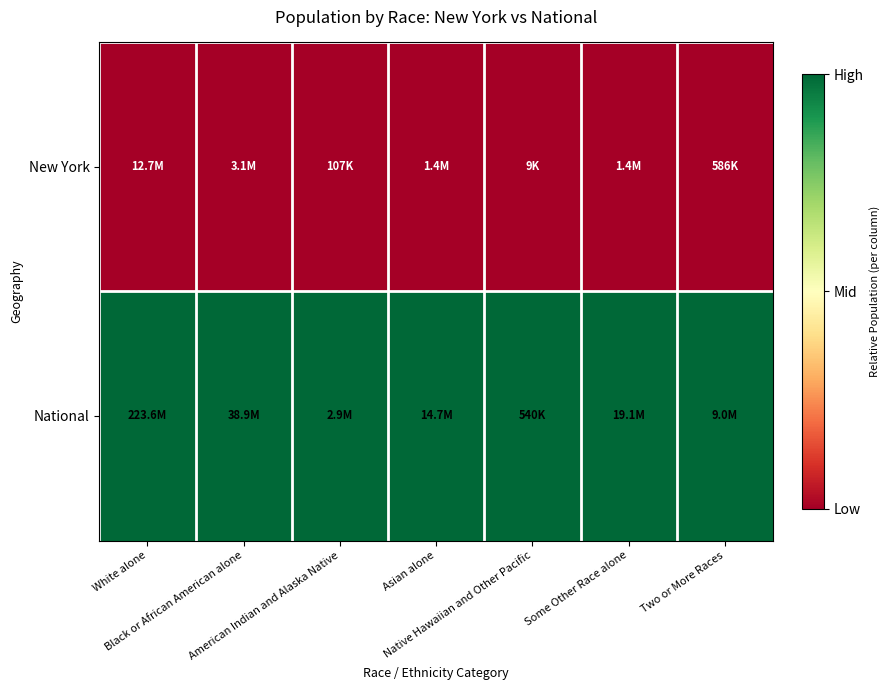

What is the greatest value displayed?

1